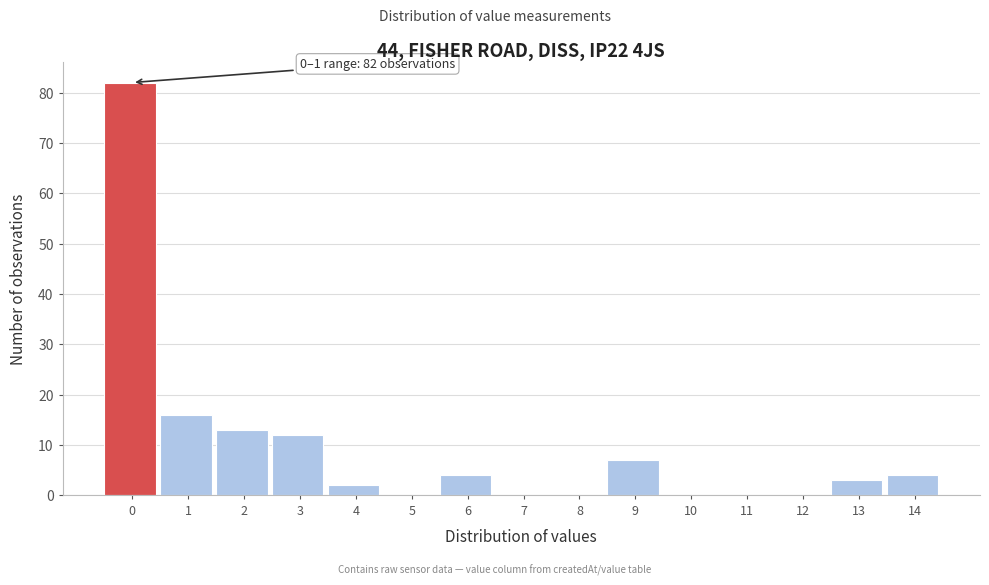

The chart shows a value of 0 at 12. True or false?

True